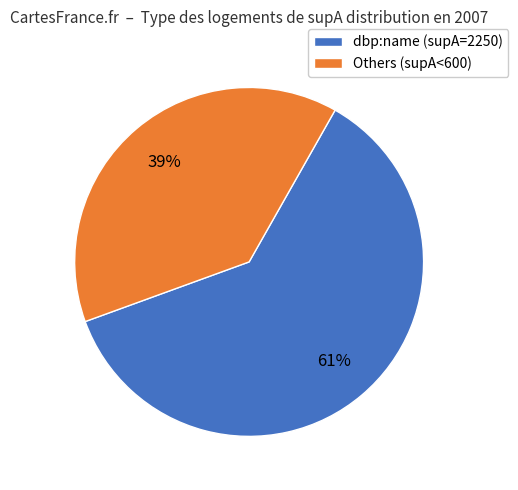

Is there a majority slice in this chart?

Yes